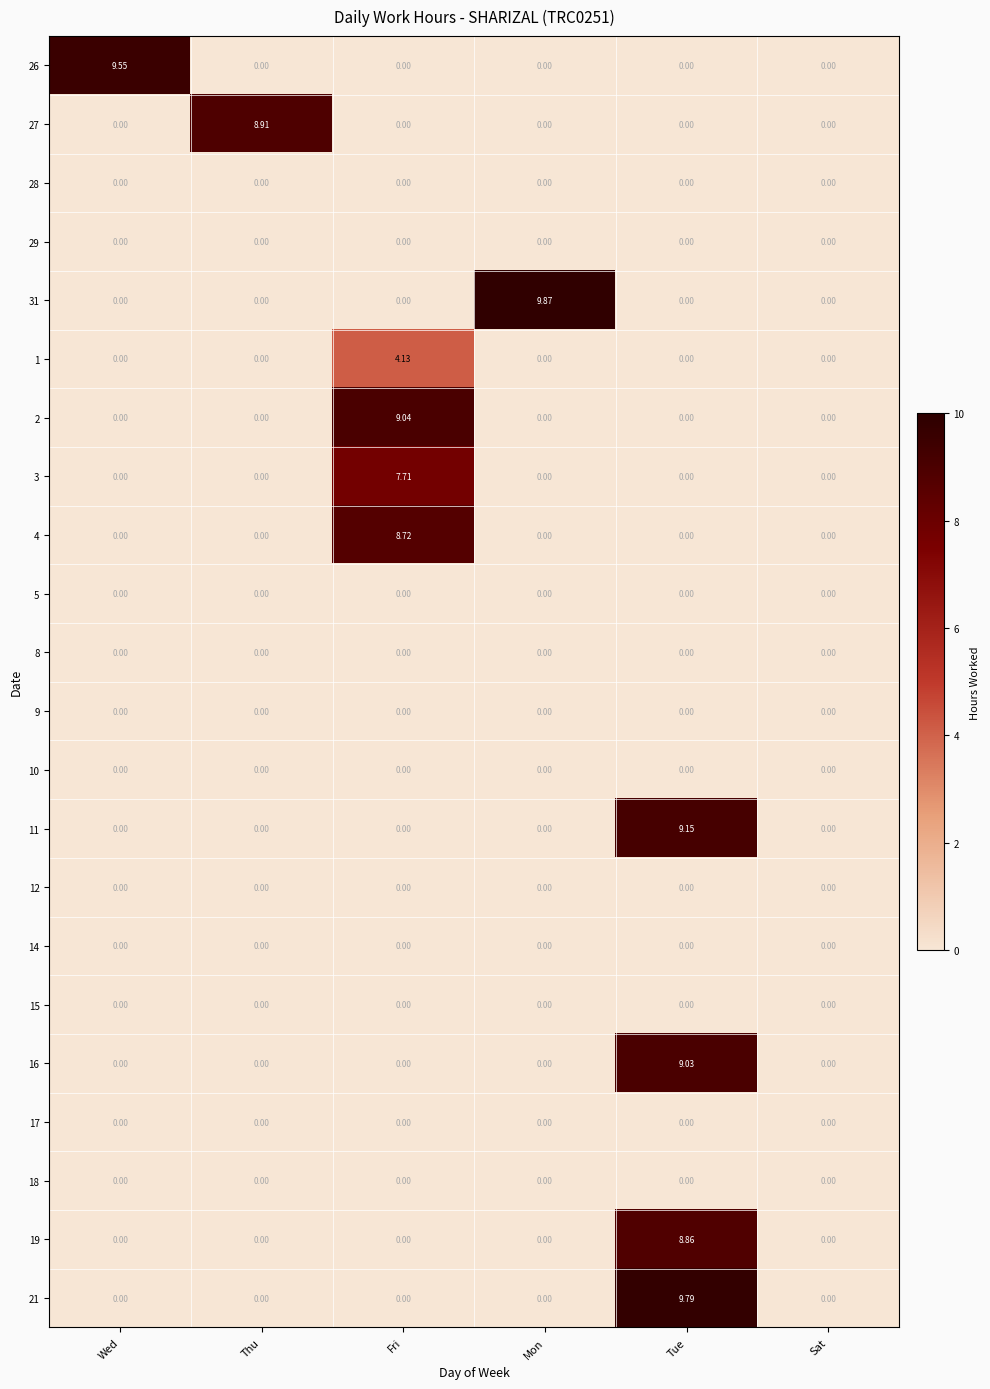

Which category has the highest value in the 19 series?

Tue